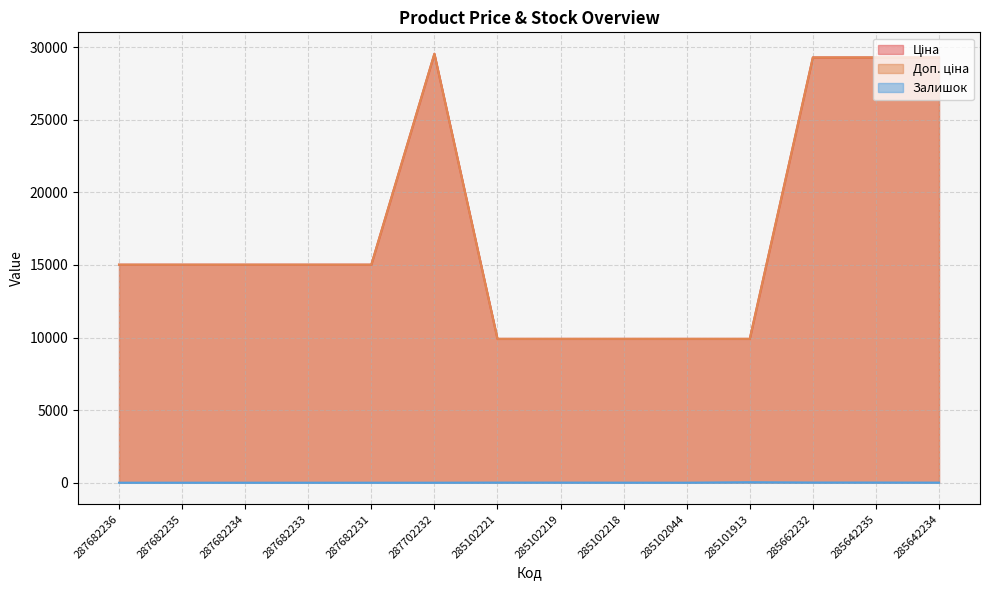

True or false: Залишок and Ціна intersect in this chart.

False